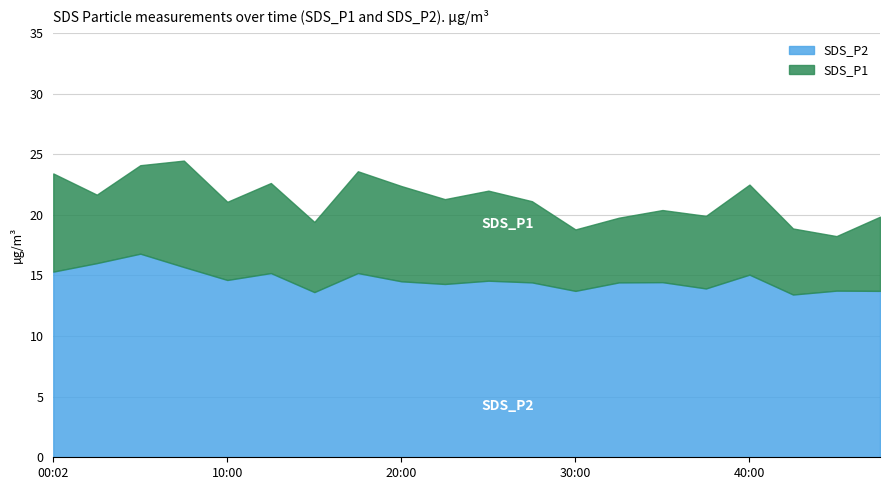

What is the label of the 17th point from the left?

40:00